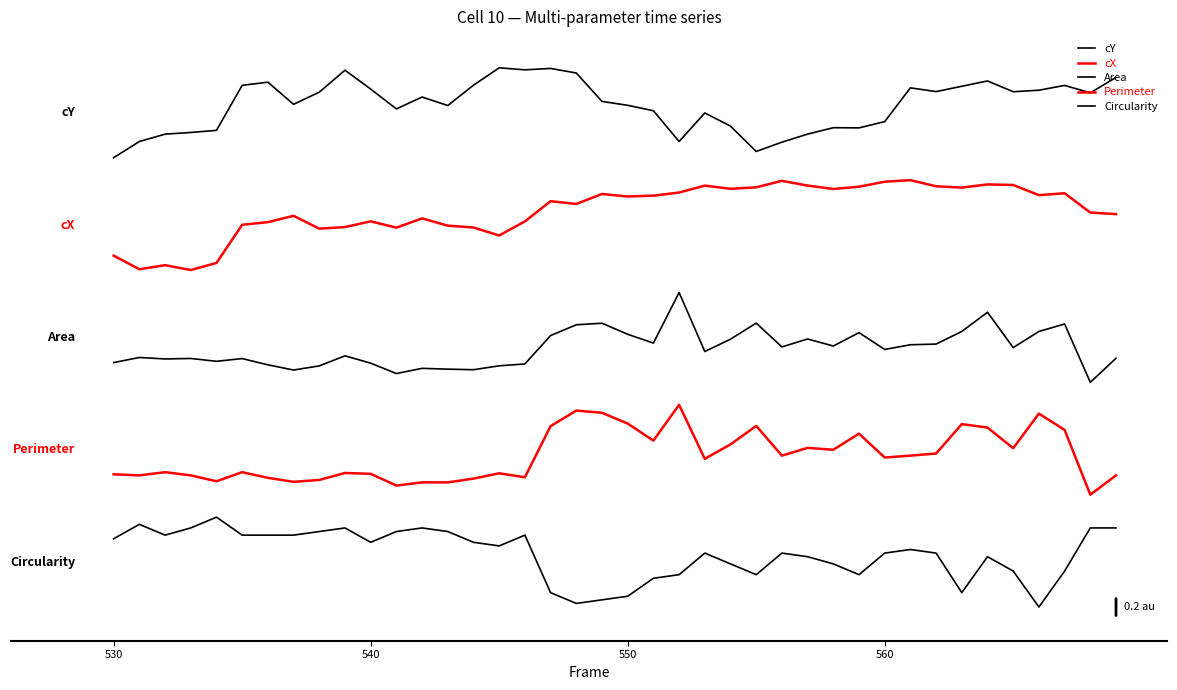

Is this an area chart (filled region under the line)?

No